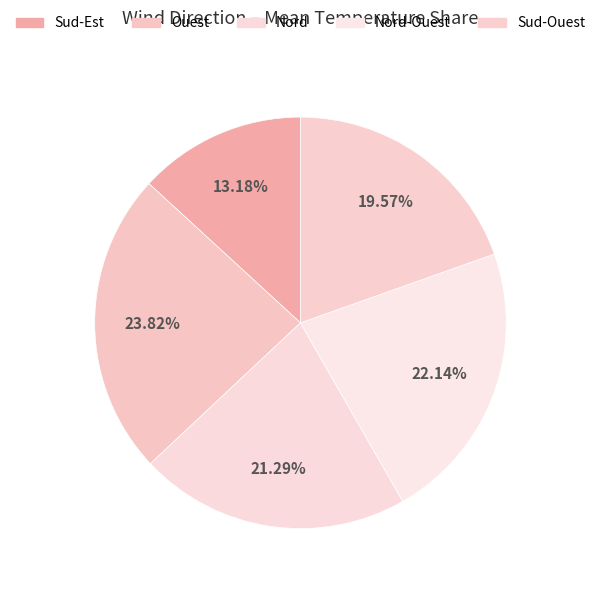

Rank the categories by value from highest to lowest.

Ouest, Nord-Ouest, Nord, Sud-Ouest, Sud-Est